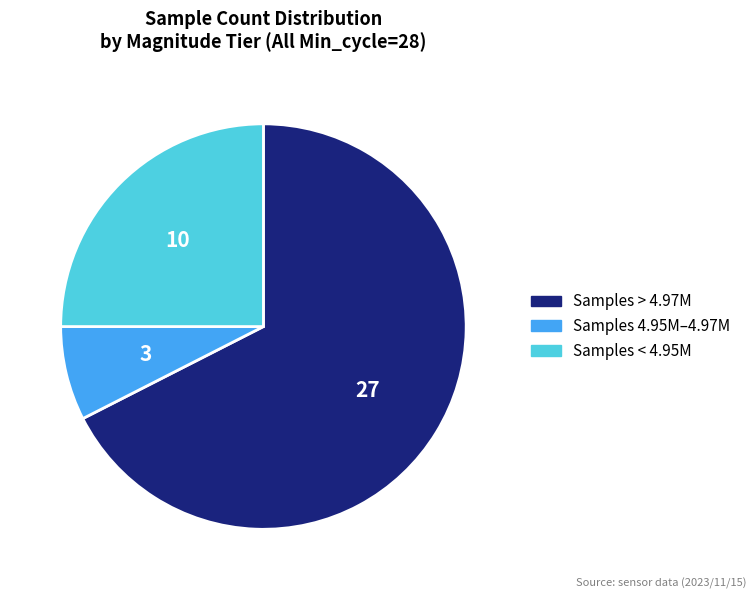

How many segments does this pie chart have?

3